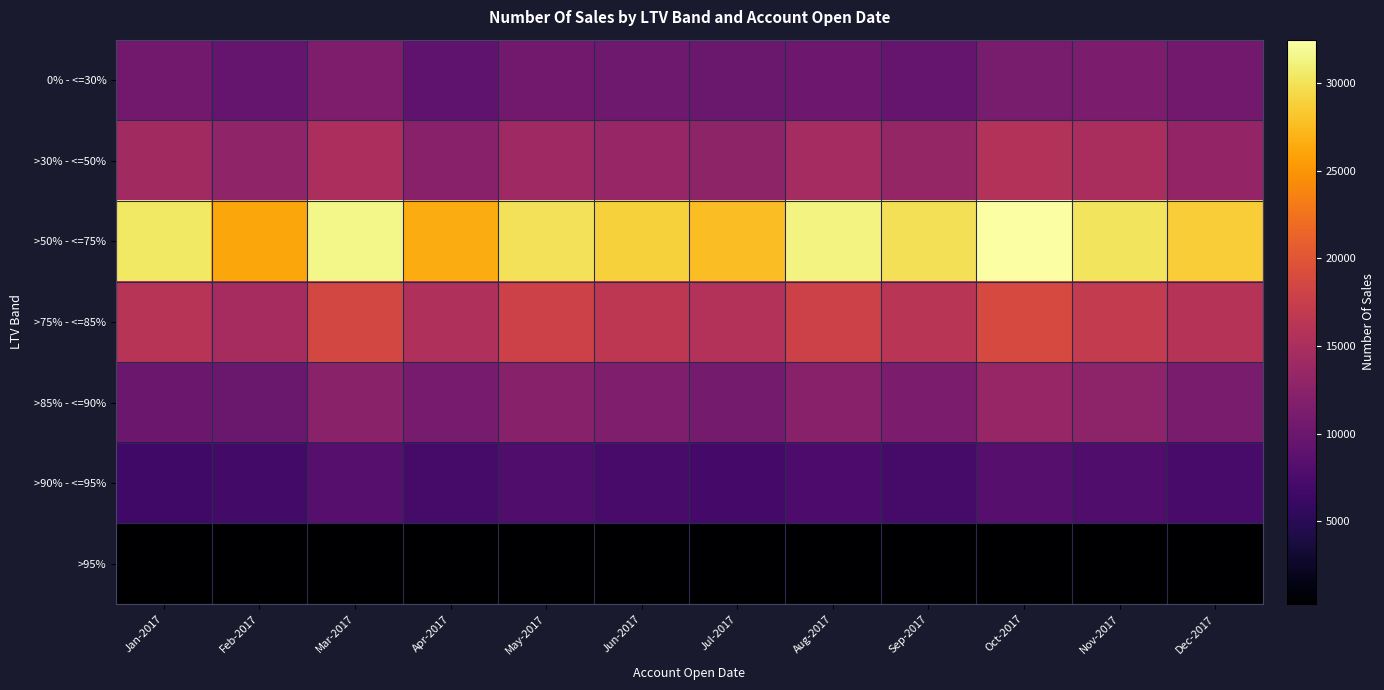

At how many categories does at least one series exceed 8873?

12